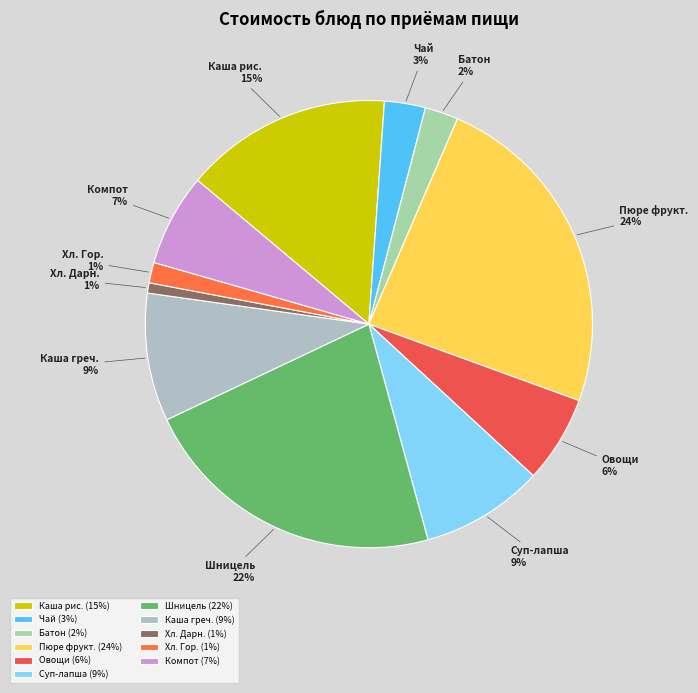

What percentage is the Компот slice, to the nearest percent?

7%